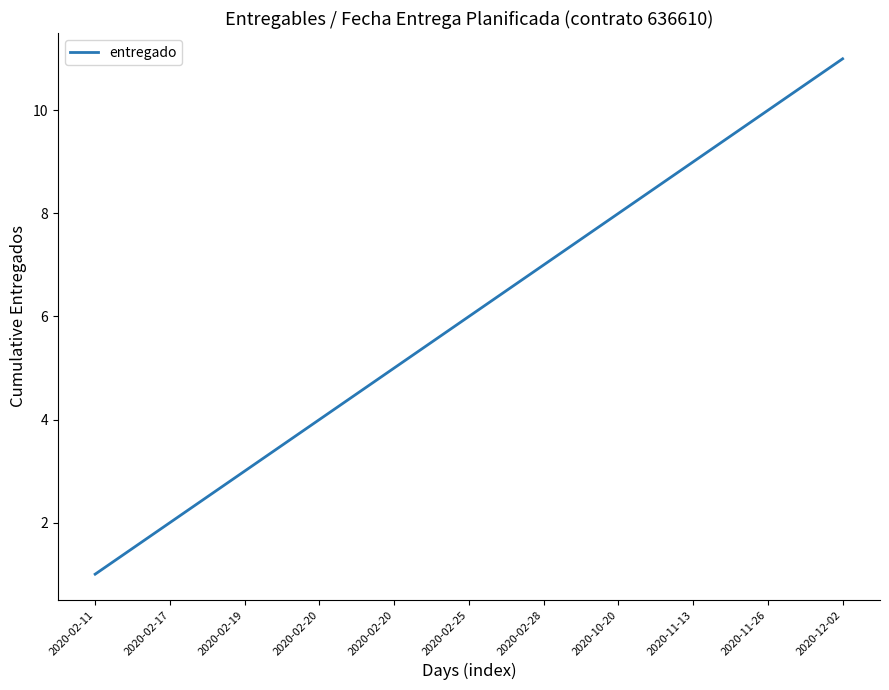

At which label does the data first exceed 6?

2020-02-28